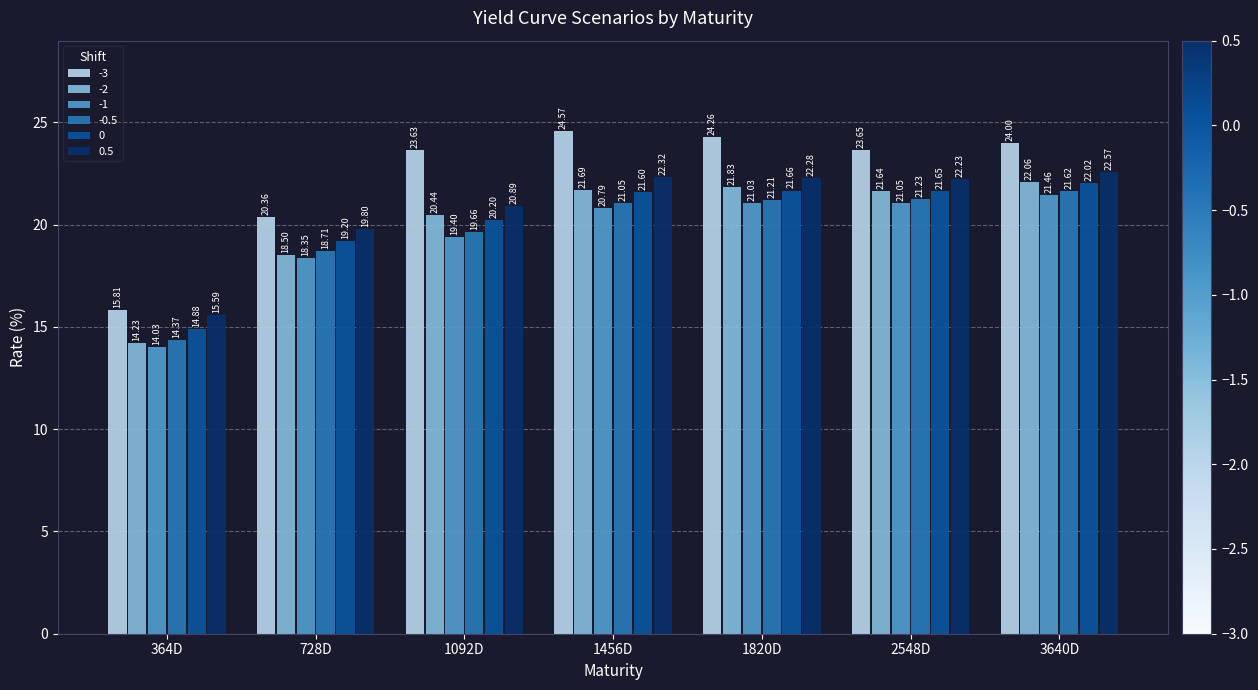

At which label does 0 reach its peak?

3640D